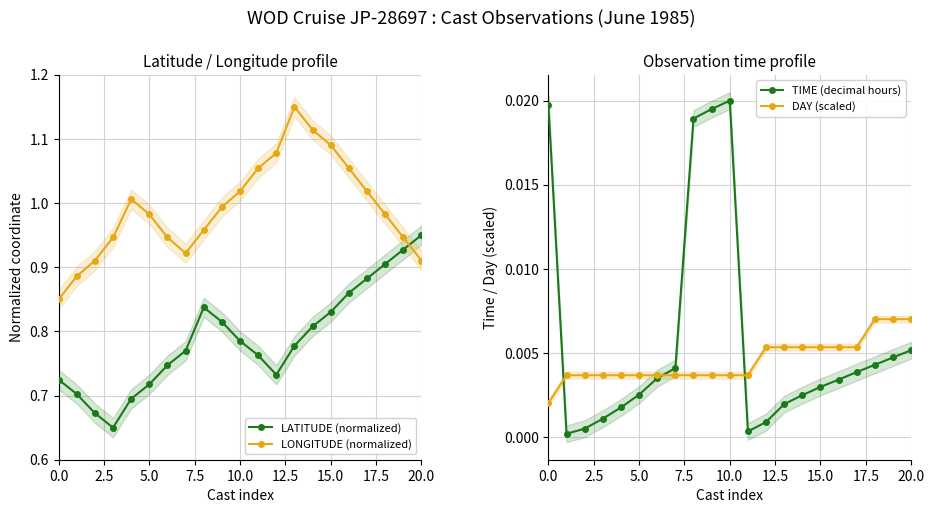

True or false: LONGITUDE (normalized) has a value of 0.5 at 0.0.

False